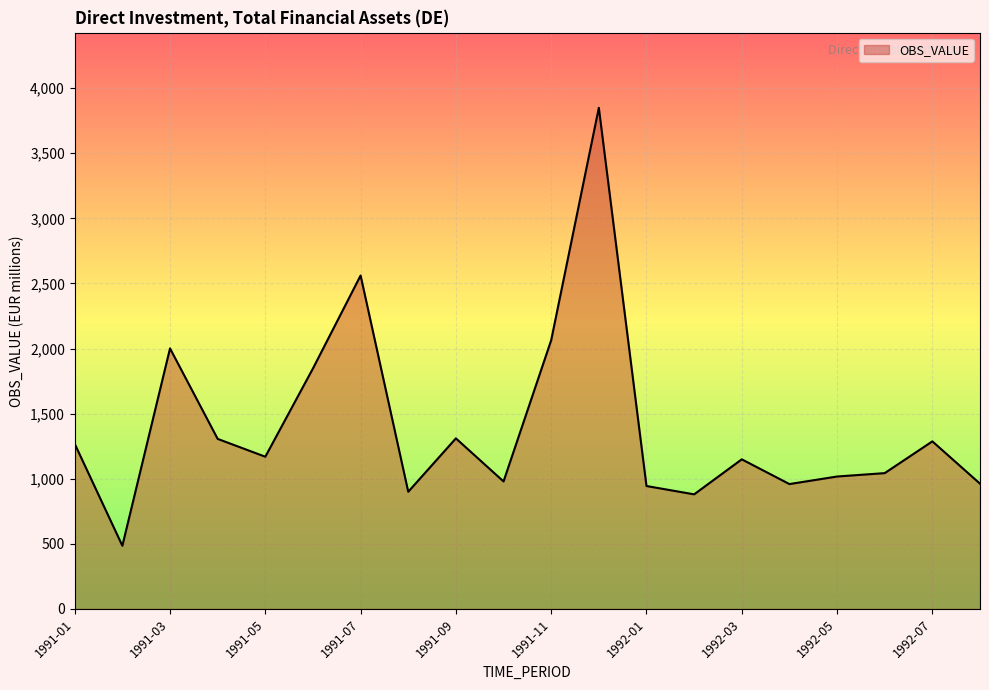

What is the minimum value shown in the chart?

485